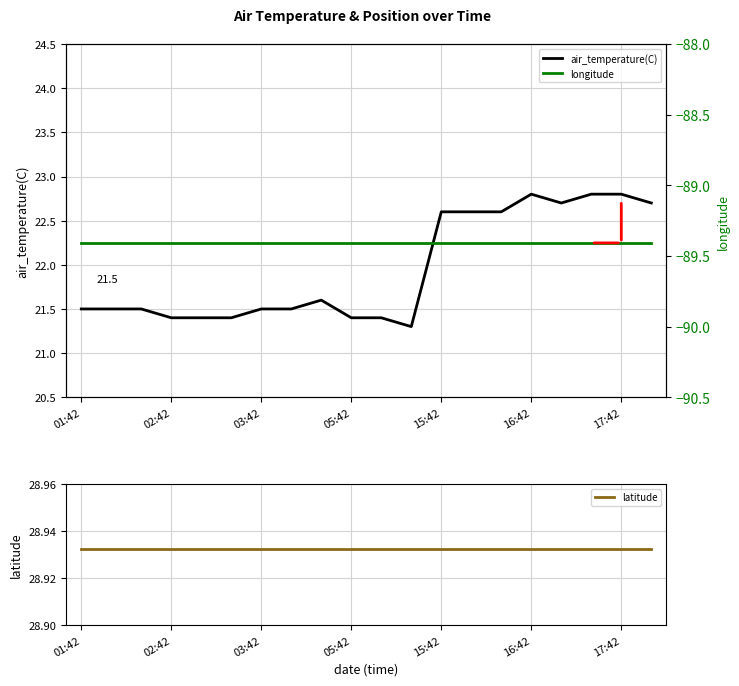

What is the difference between the second highest and minimum values in the air_temperature(C) series?

1.5